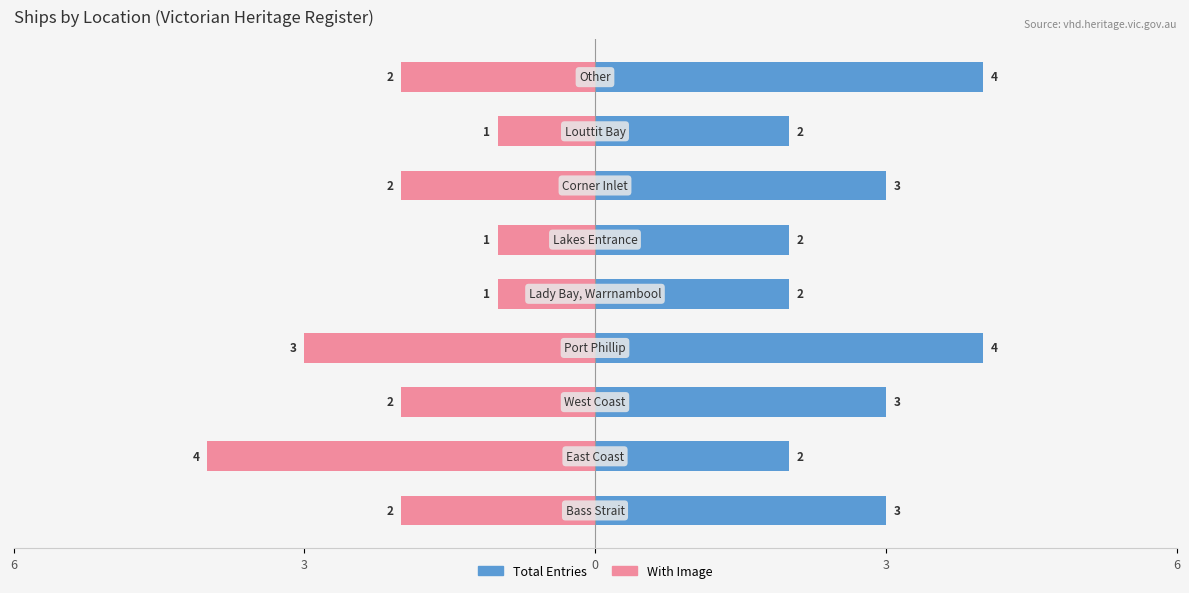

What is the greatest value displayed?

4